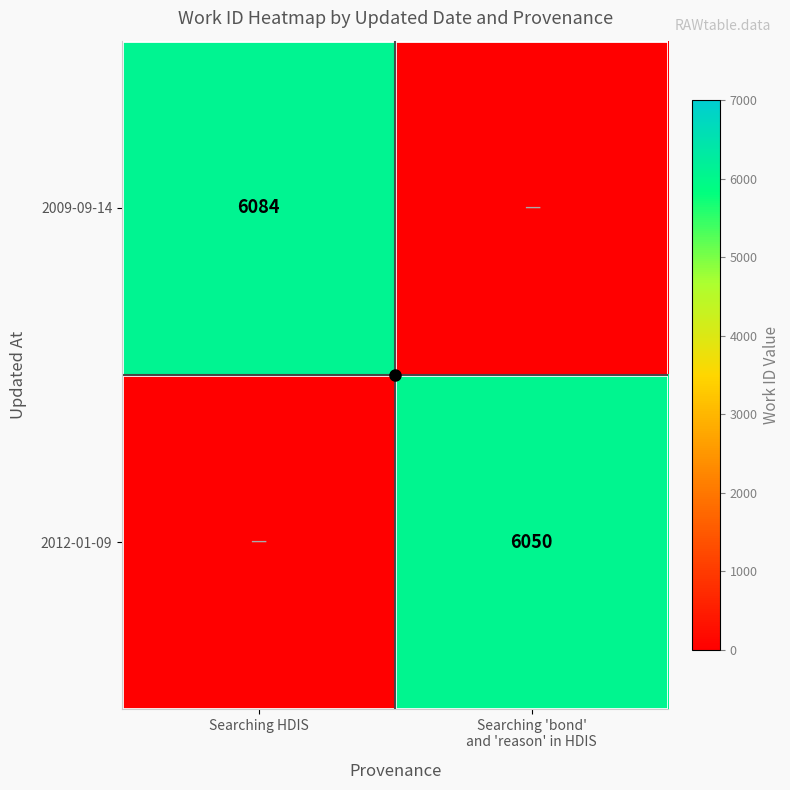

Is it true that 2009-09-14 equals 6084 at Searching HDIS?

True